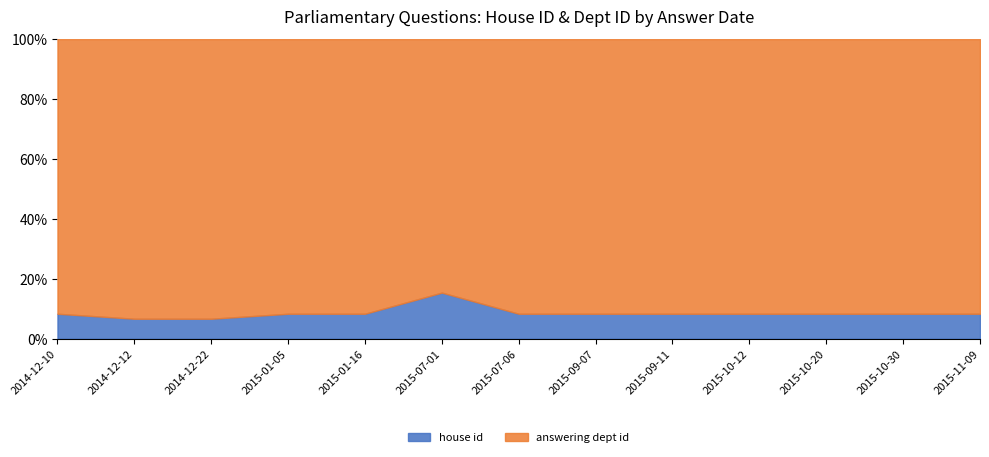

Which series changed the most between 2014-12-12 and 2015-01-16?

answering dept id